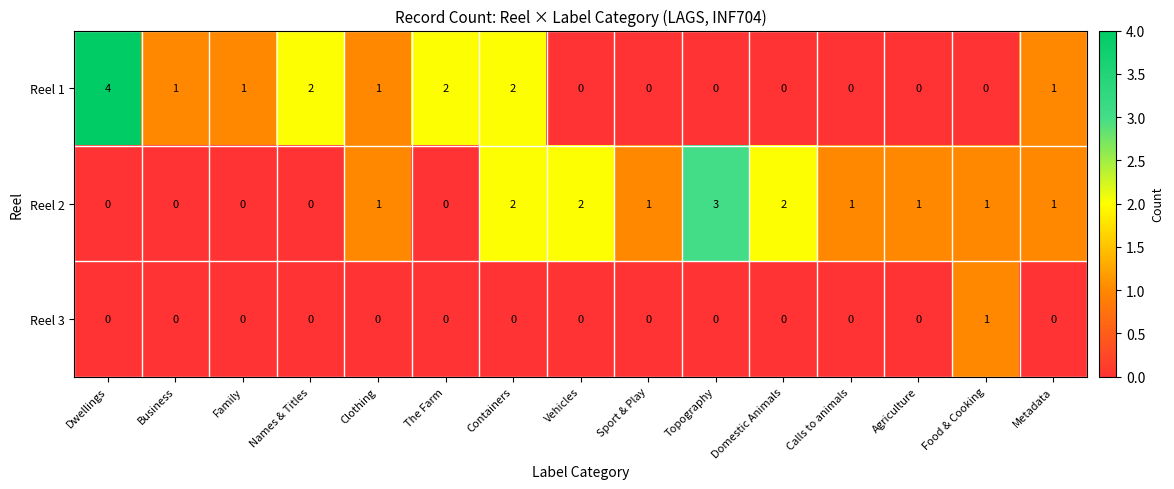

How many Reel 2 values are between 0 and 2?

14